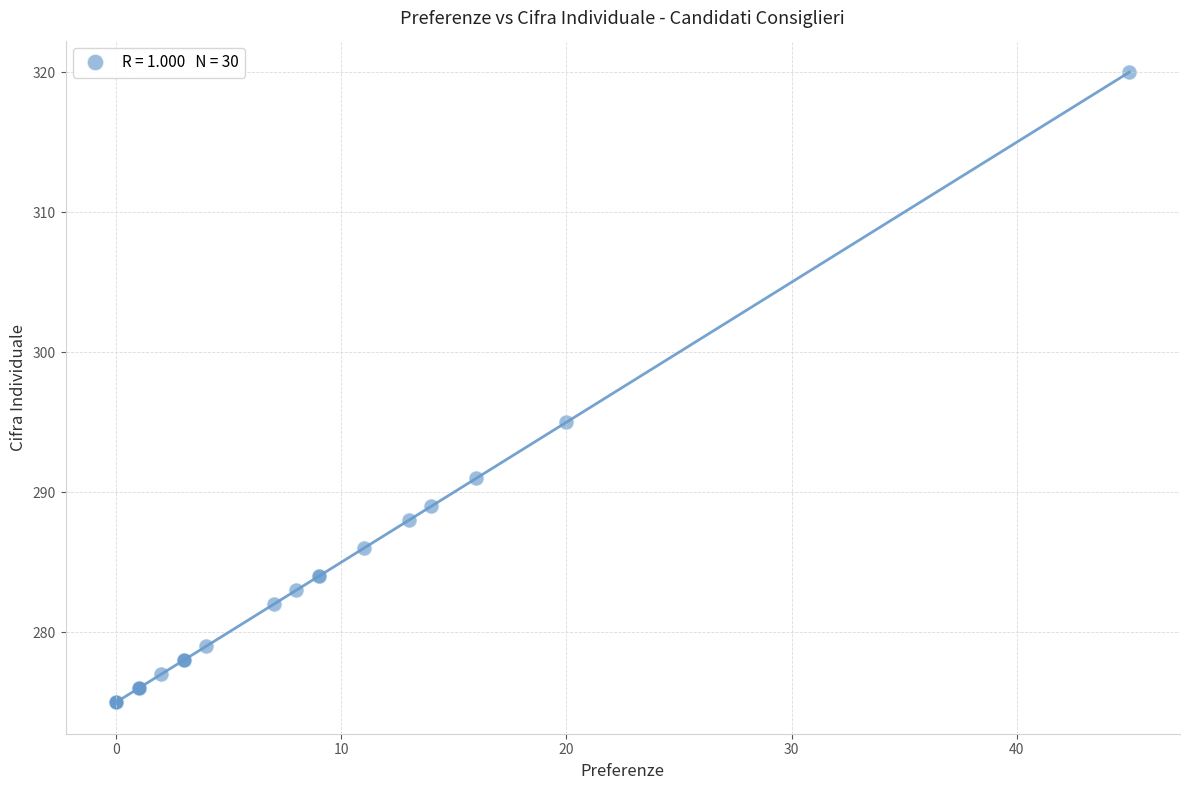

What Y value in the scatter plot is closest to 297?

295